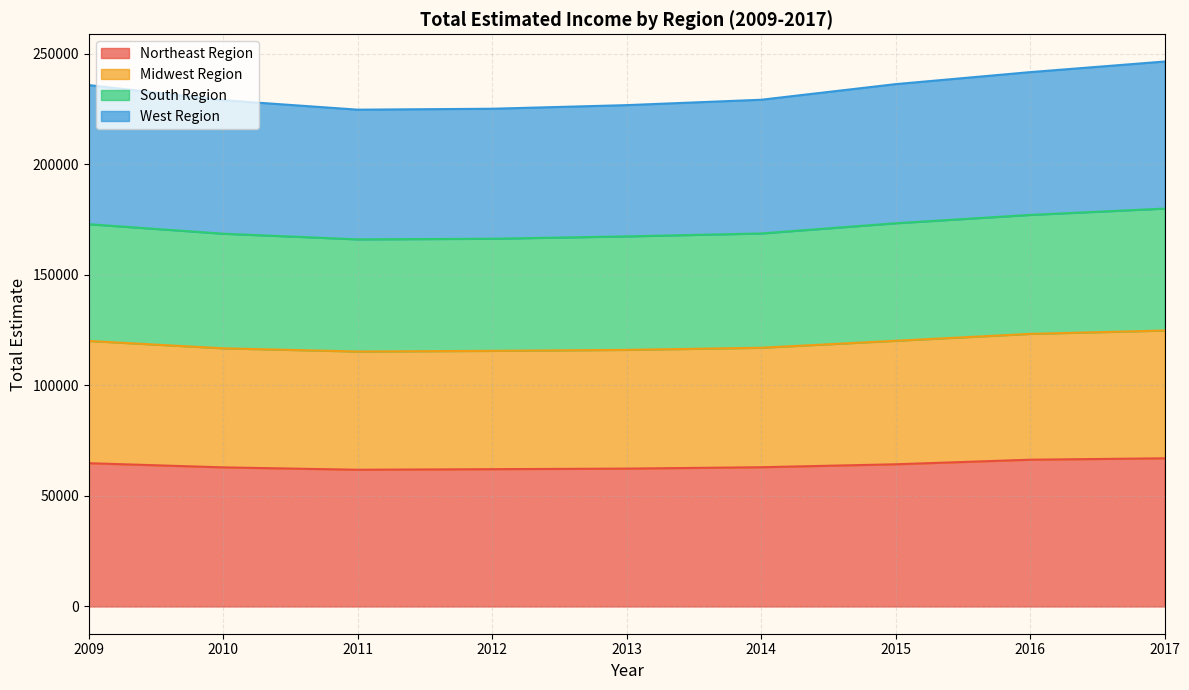

What is the value of the Northeast Region point at the 7th from the left?

64293.4